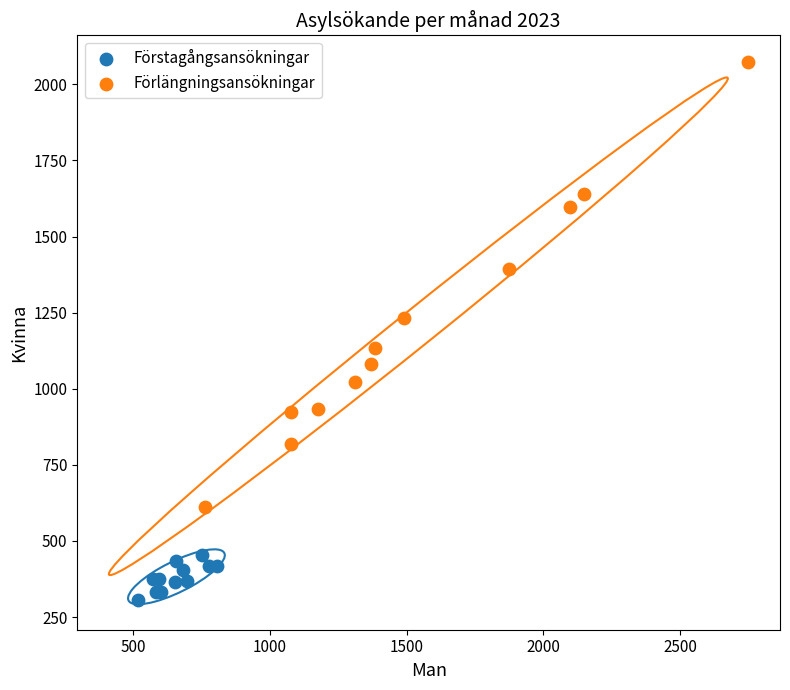

Which series has the largest Y range (max minus min)?

Förlängningsansökningar